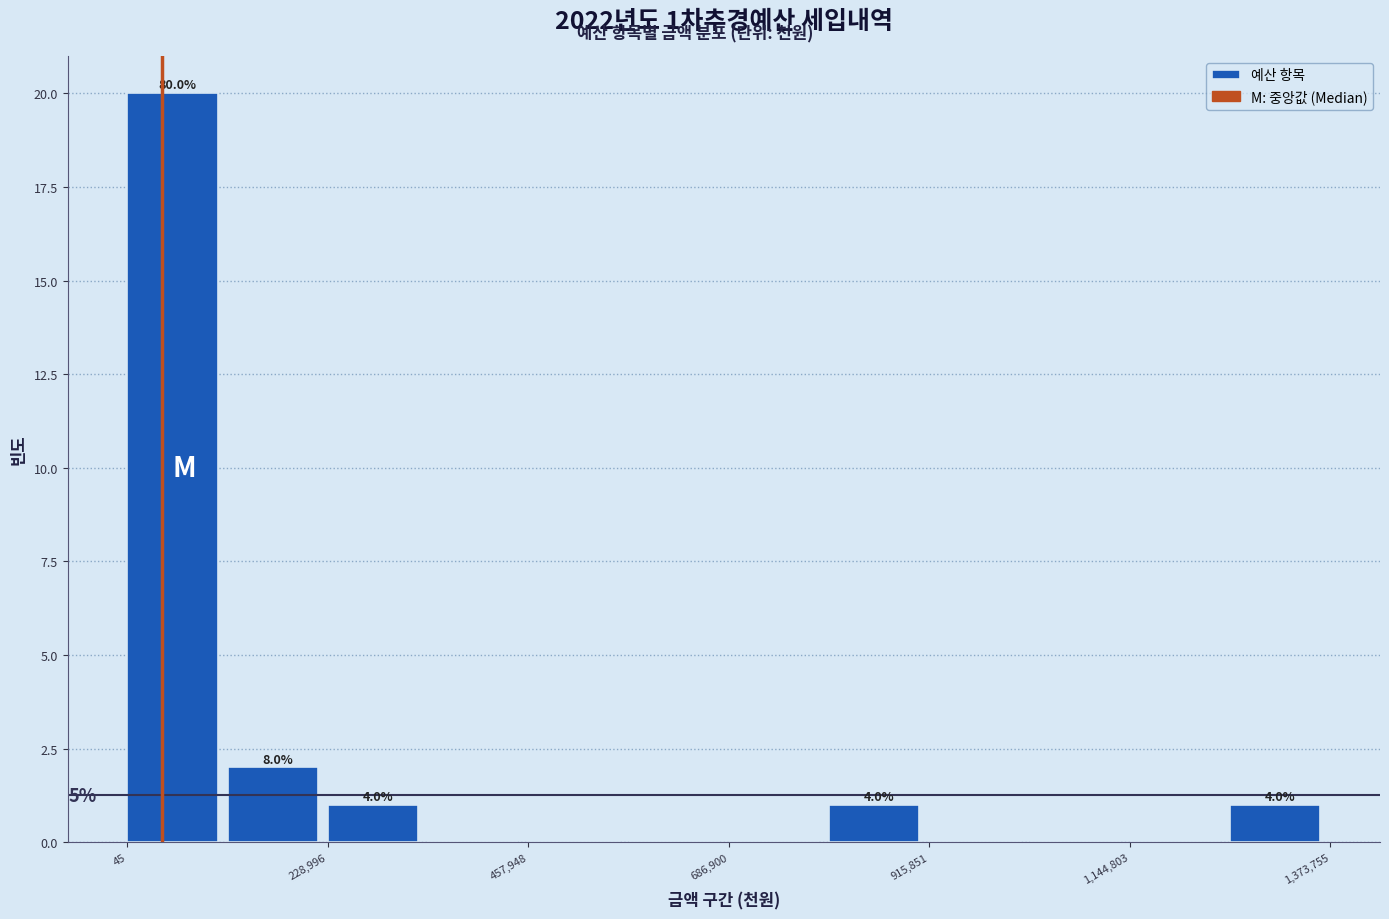

Read against the x-axis, roughly where is the centre of the tallest bar?

50000